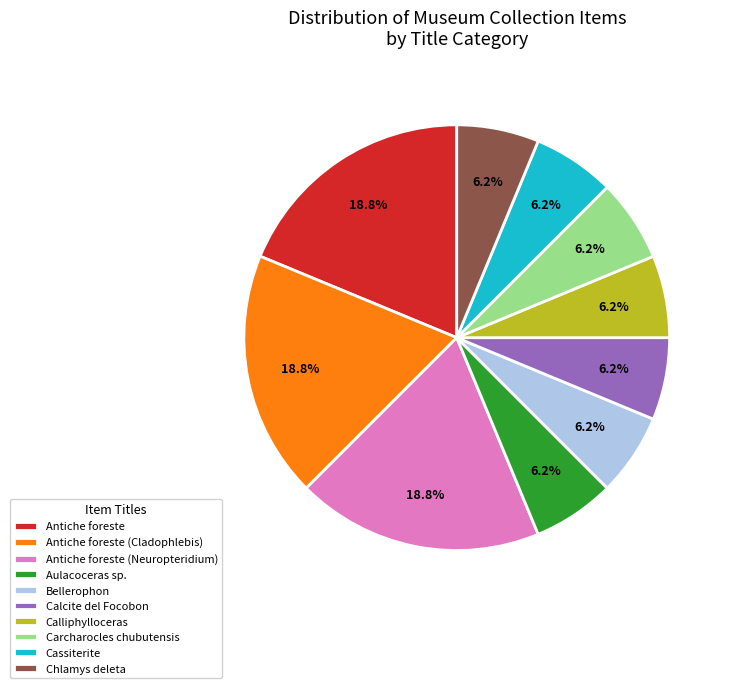

Does Antiche foreste (Neuropteridium) represent more than half of the total?

No